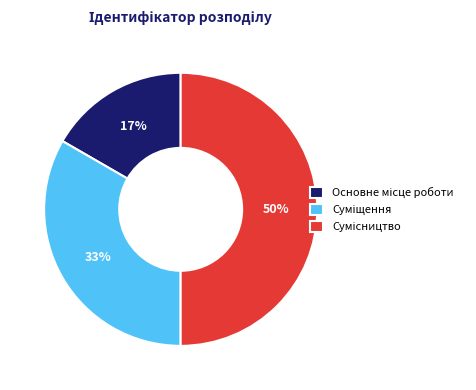

To the nearest percent, what is the average slice percentage?

33%